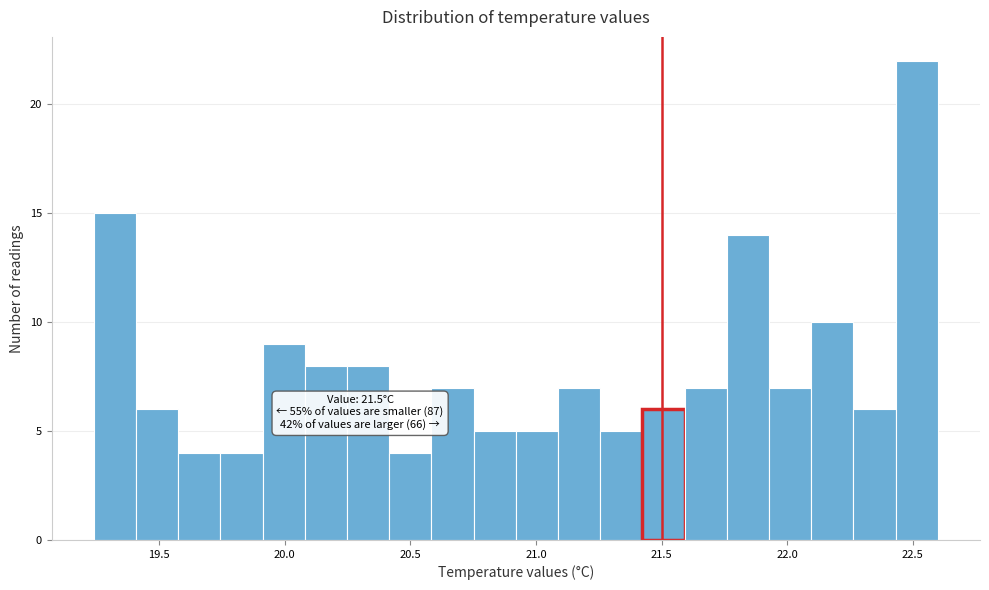

Around what value on the x-axis is the tallest bar? Give the approximate position of its centre, as read against the axis.

22.50